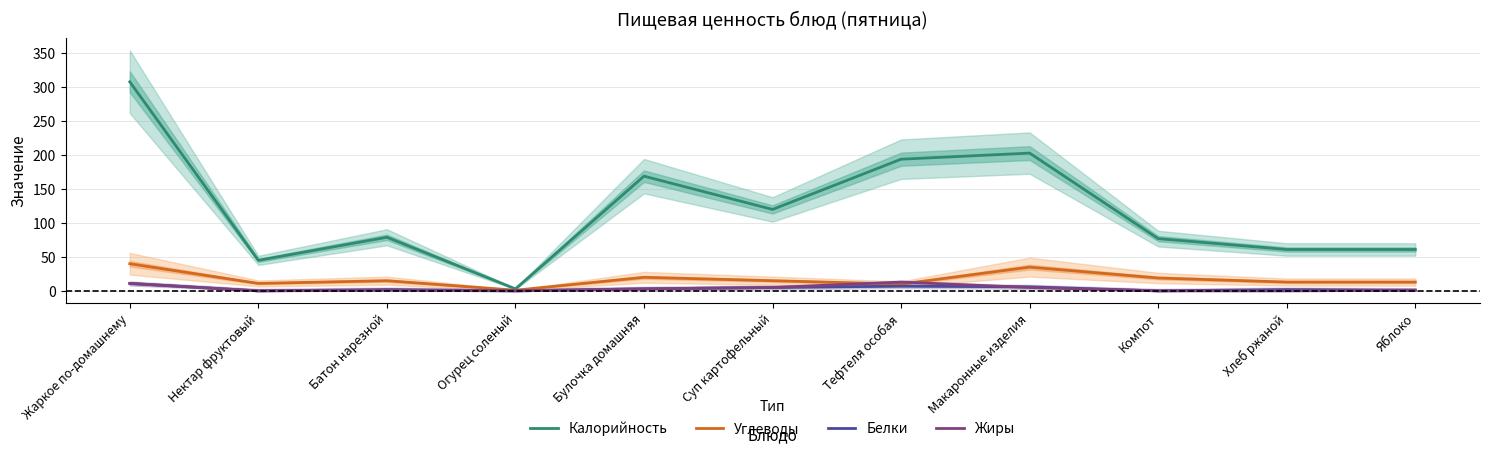

The Калорийность series shows 308 at Жаркое по-домашнему. True or false?

True